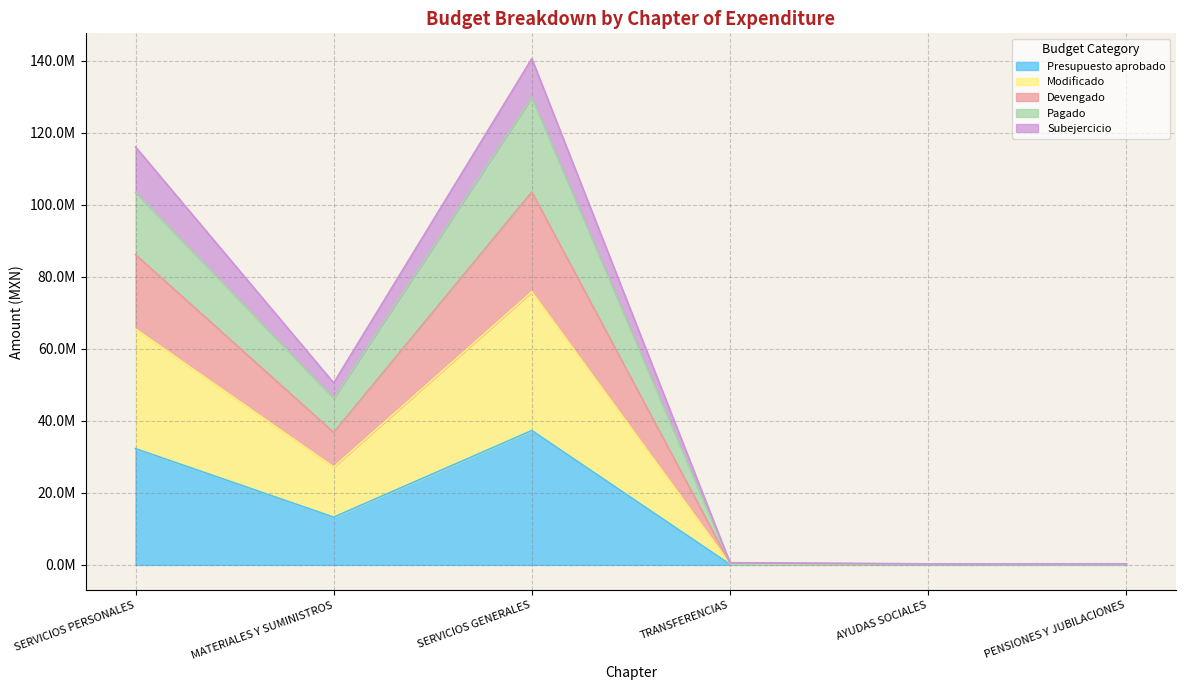

Does the chart have visible grid lines?

Yes